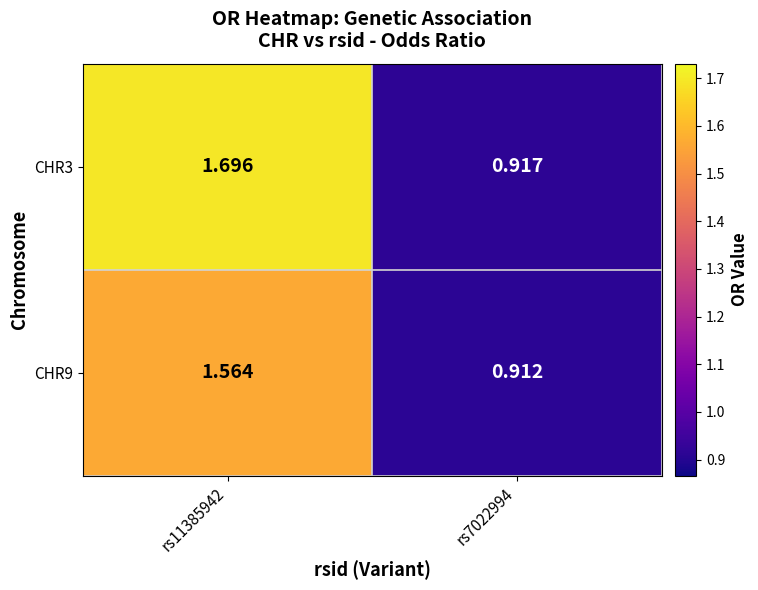

Is the value of CHR9 at rs7022994 greater than the value of CHR3 at rs7022994?

No